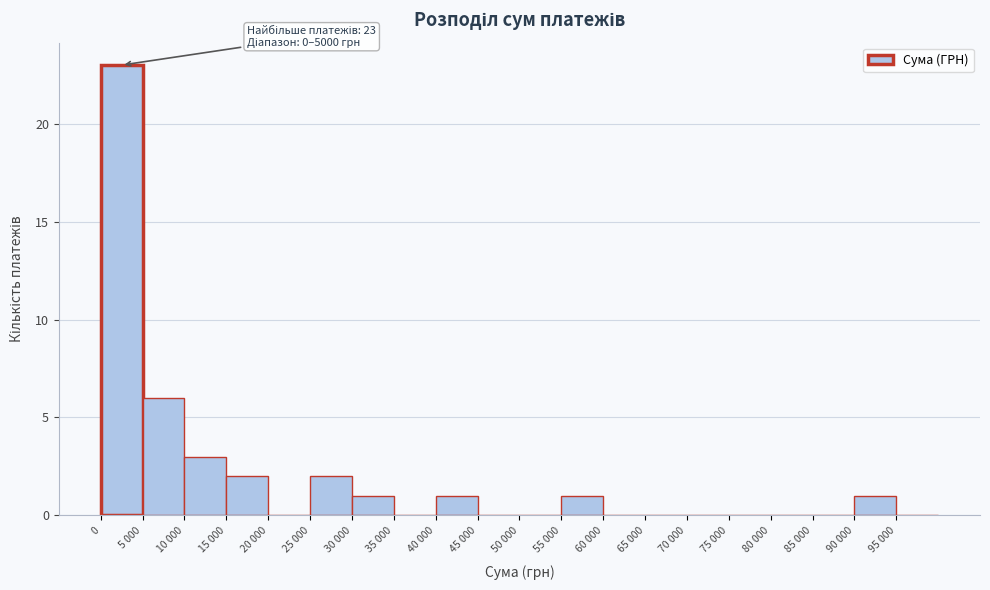

Reading left to right, transcribe all the data shown in this chart.

0=23	5 000=6	10 000=3	15 000=2	20 000=0	25 000=2	30 000=1	35 000=0	40 000=1	45 000=0	50 000=0	55 000=1	60 000=0	65 000=0	70 000=0	75 000=0	80 000=0	85 000=0	90 000=1	95 000=0